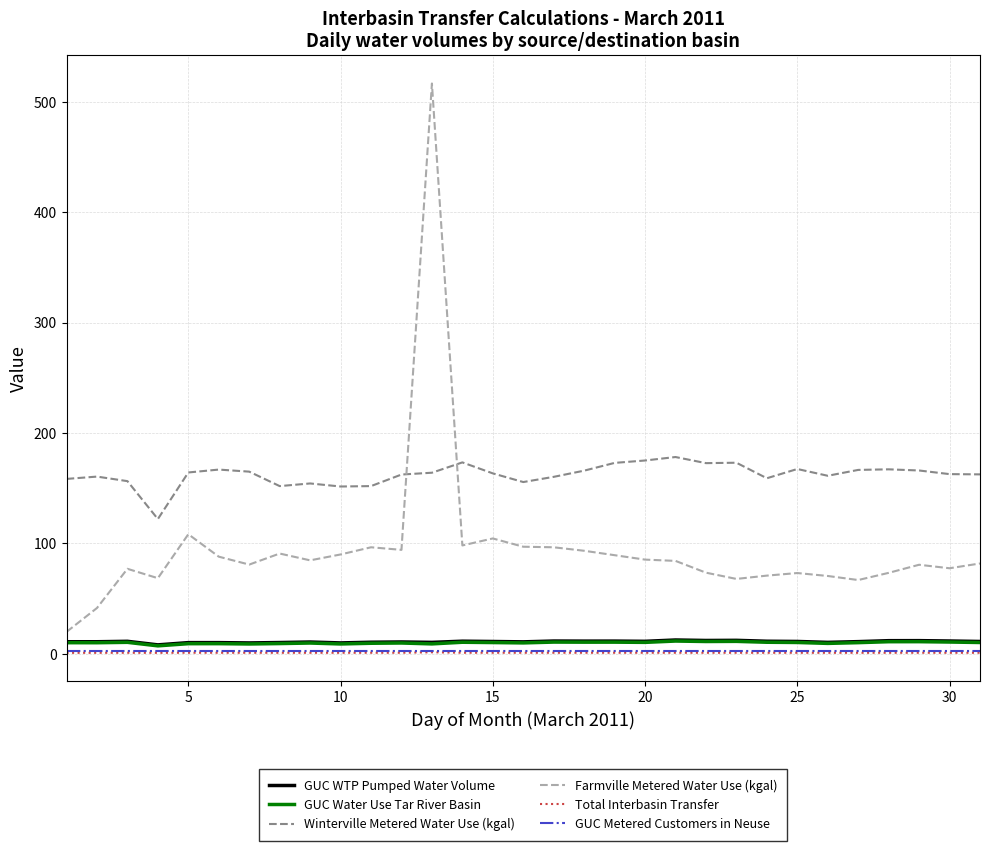

True or false: Total Interbasin Transfer and Farmville Metered Water Use (kgal) cross at least once.

False